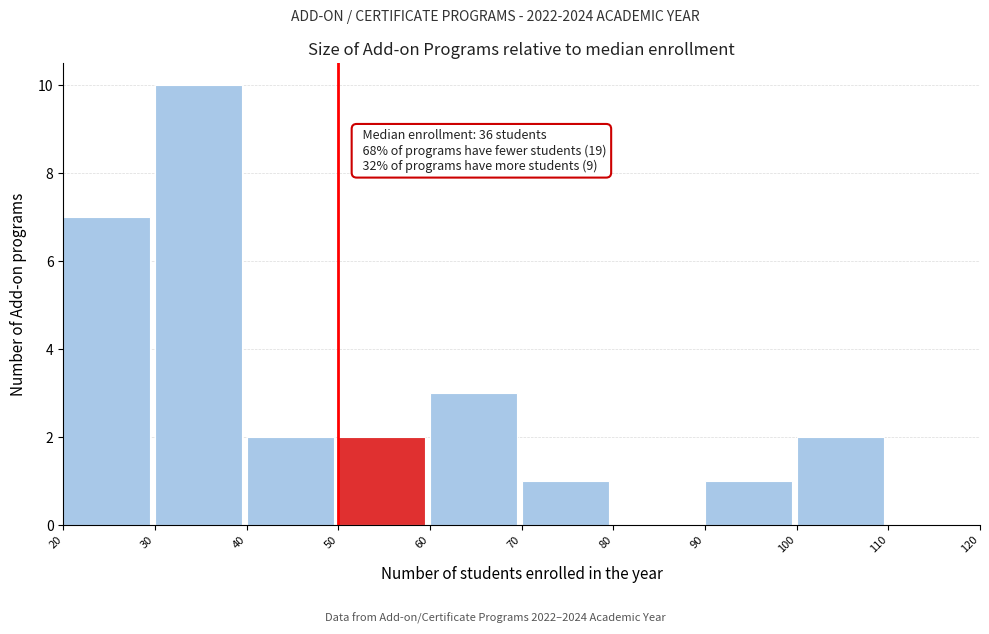

Which range on the x-axis has the tallest bar?

30 to 40